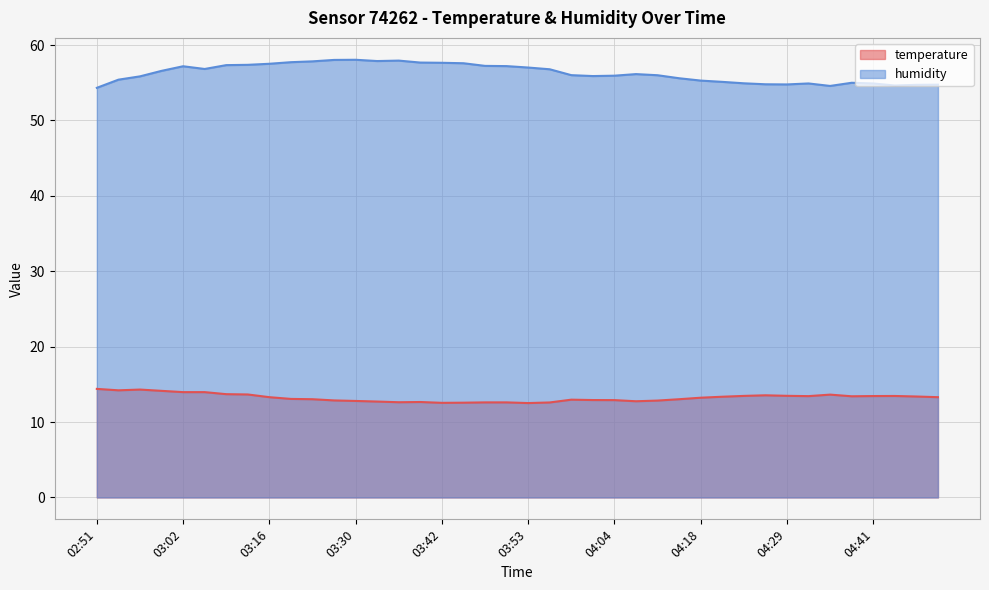

How many data points in humidity are above 56?

21